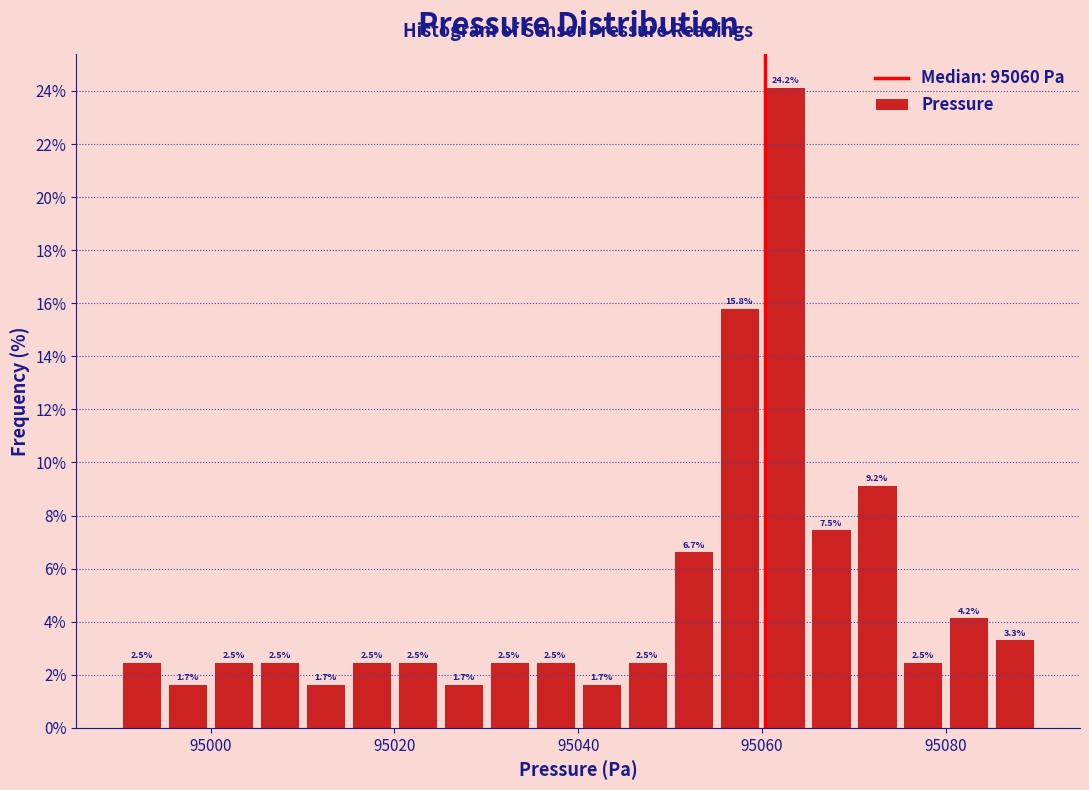

Around what value on the x-axis is the tallest bar? Give the approximate position of its centre, as read against the axis.

95062